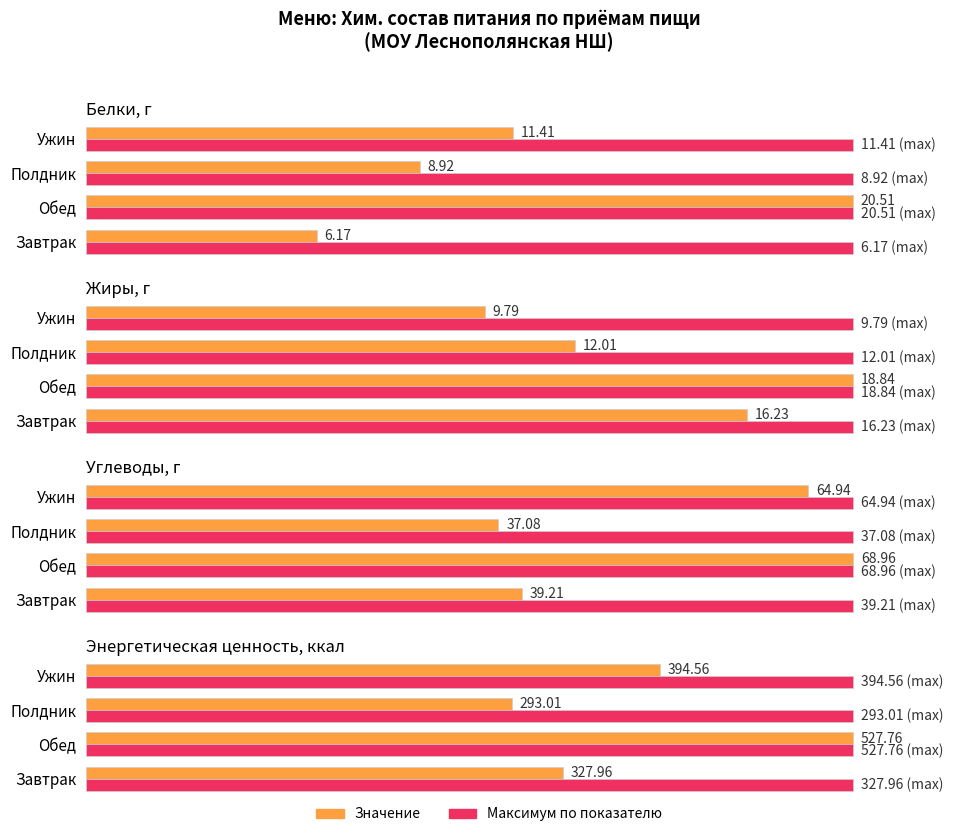

Rank the series by their average value, from lowest to highest.

Максимум, Значение